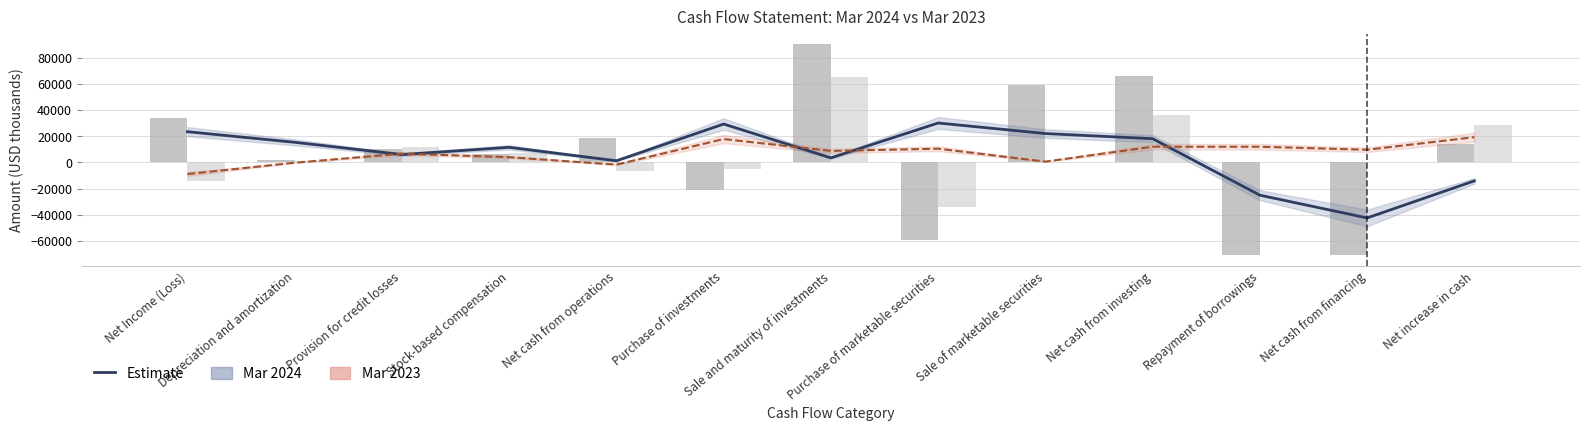

Approximately how many times larger is the value at Net cash from investing compared to Provision for credit losses?

3.0